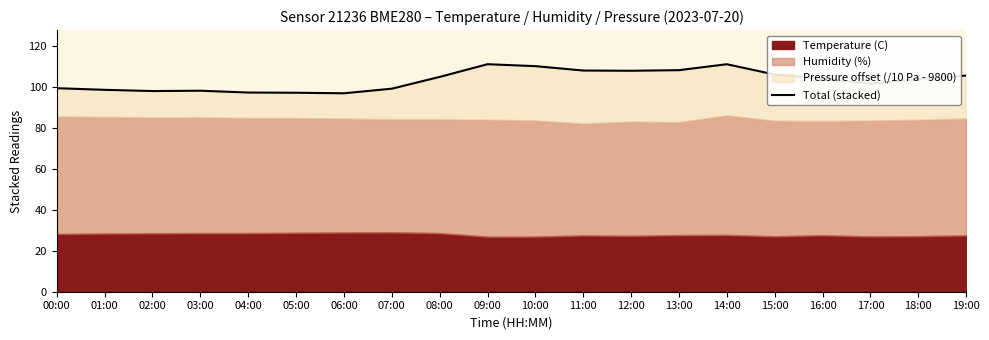

Does the chart display data point markers on the line(s)?

No